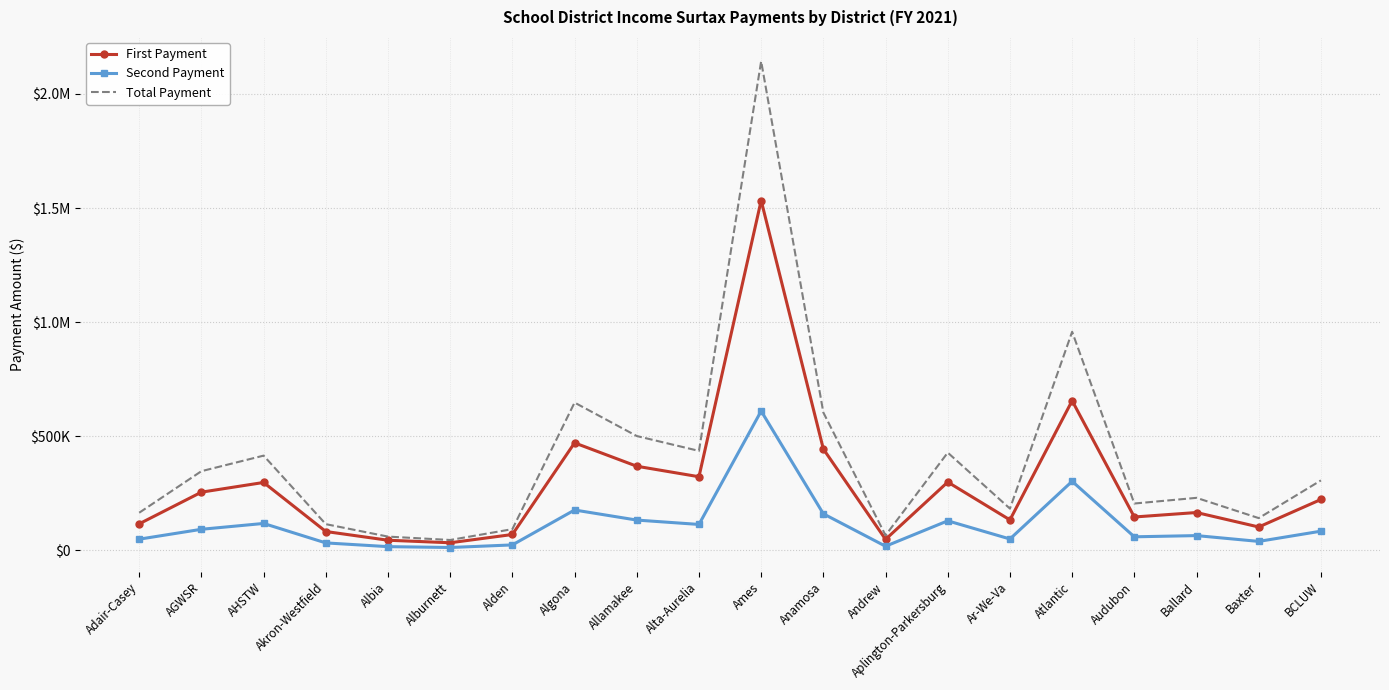

True or false: First Payment and Second Payment cross at least once.

False